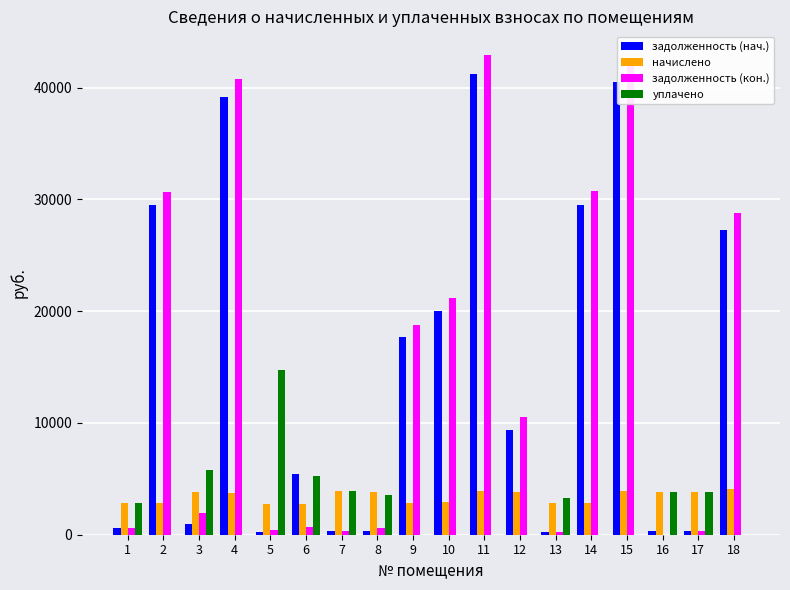

Are the bars horizontal?

No